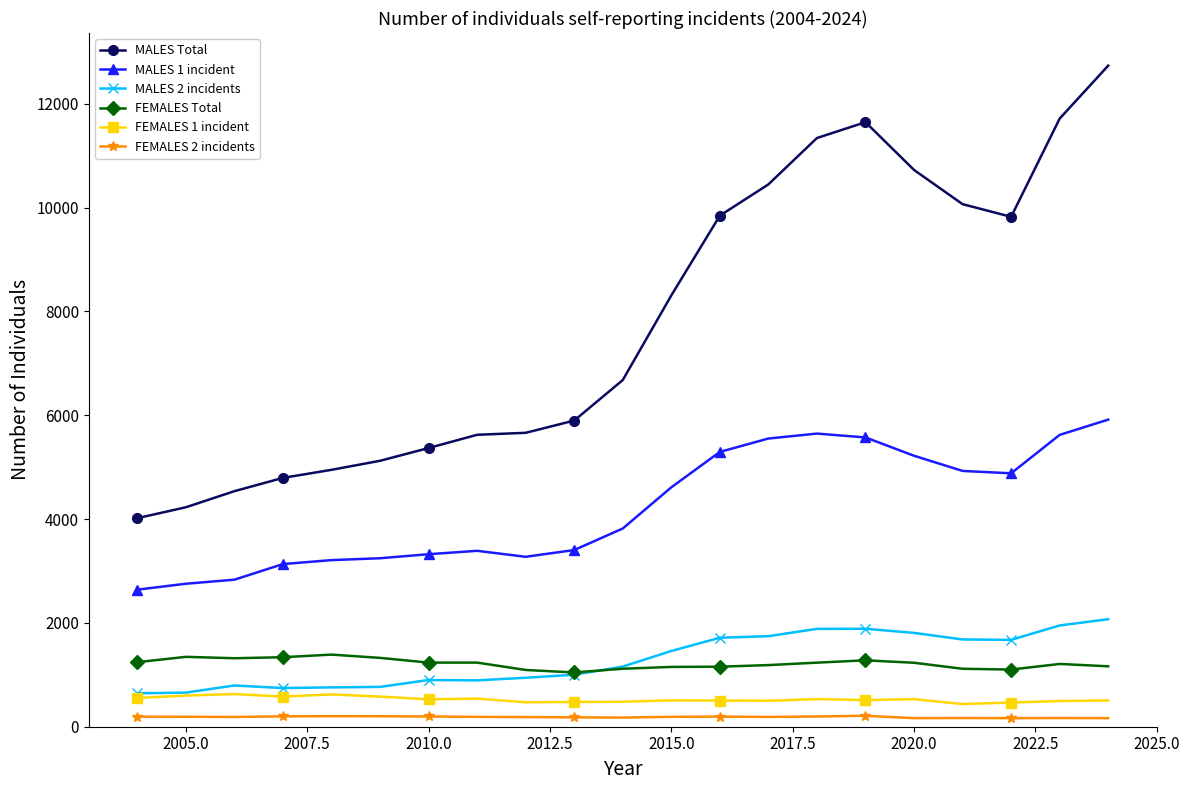

What is the difference between the maximum and second lowest values in the FEMALES 2 incidents series?

46